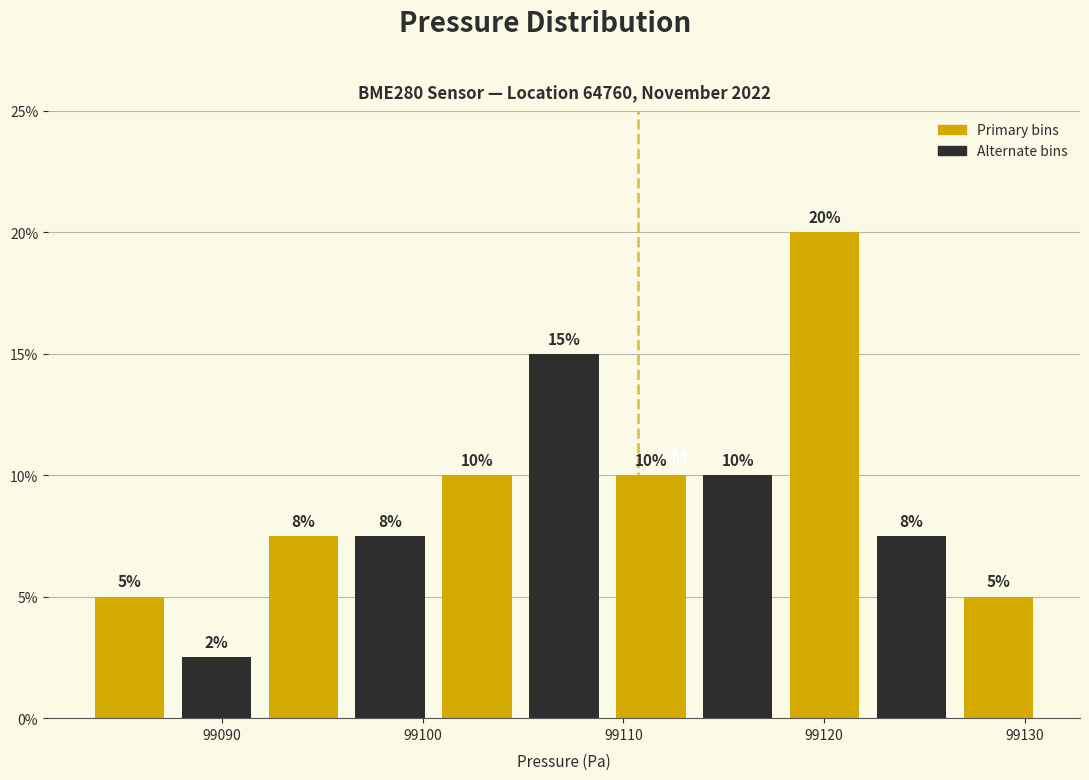

Over which range of the x-axis is the bar tallest?

99118 to 99122